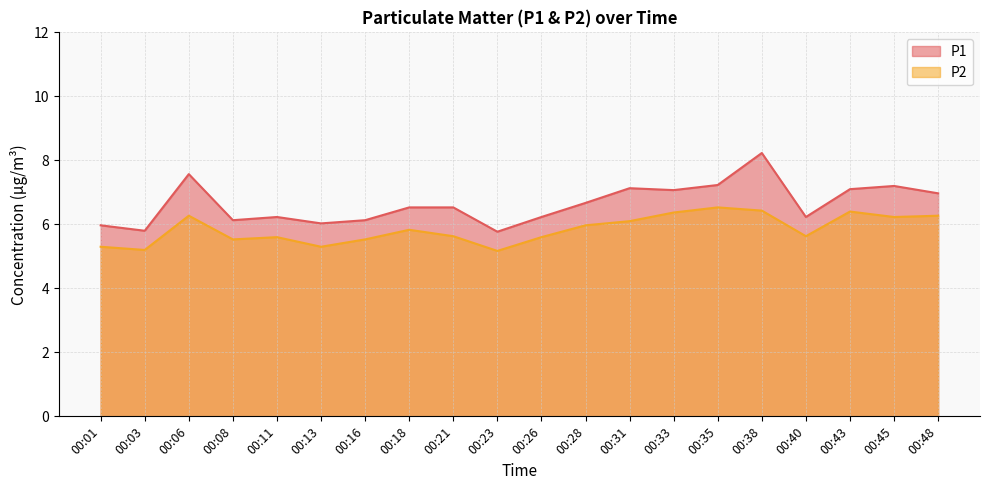

What is the difference between the highest and lowest values at 00:35?

0.7